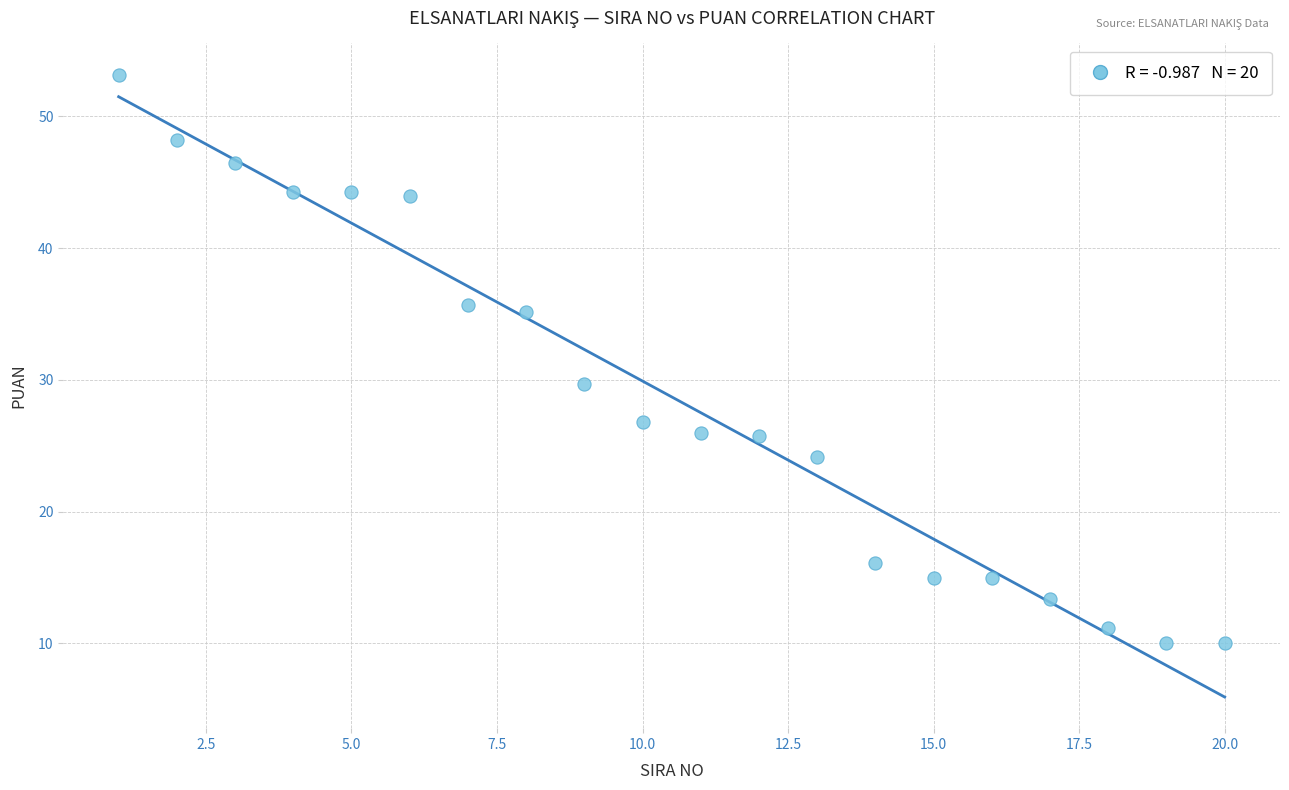

What is the range of X values (max minus min)?

19.0